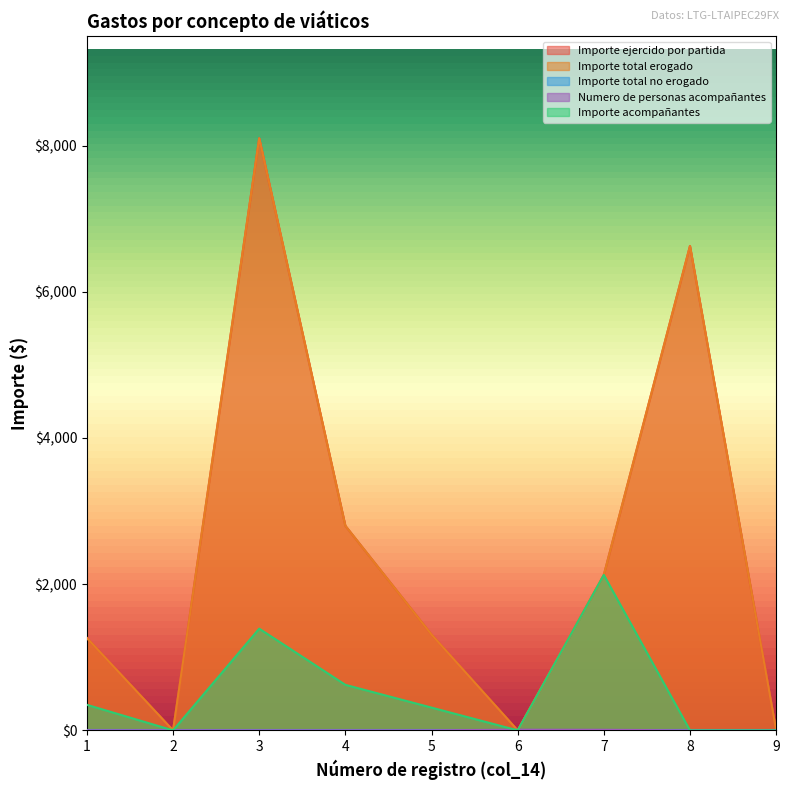

At which category does the chart reach its minimum across all series?

2